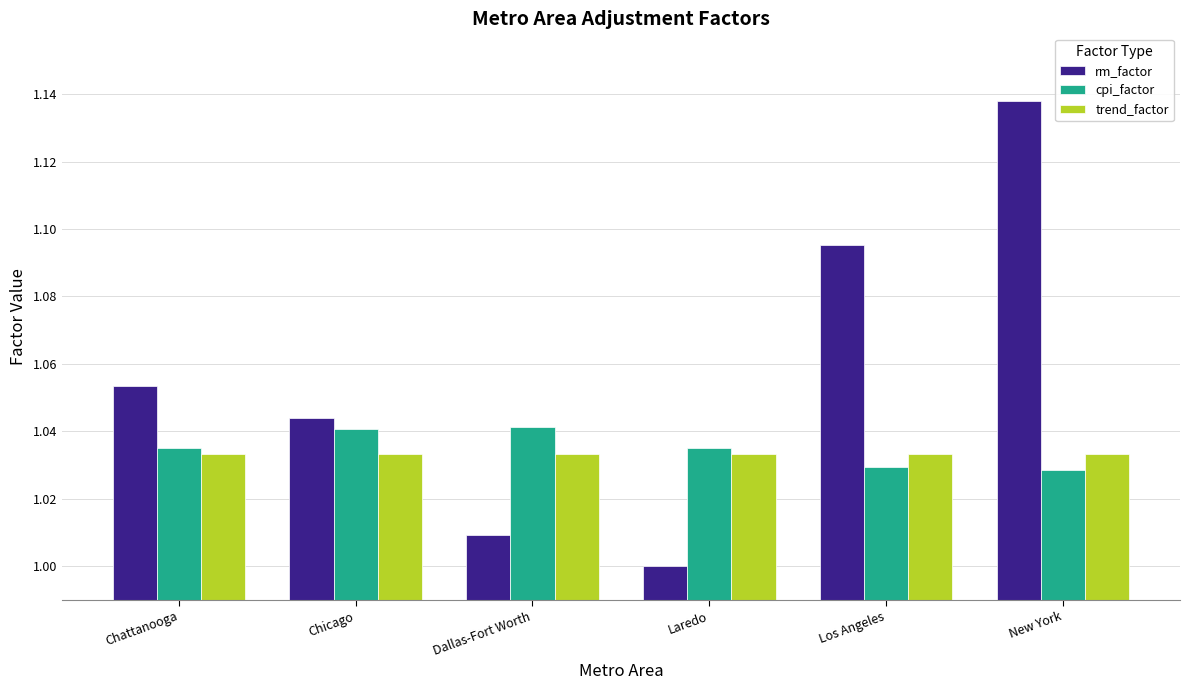

Are the bars horizontal?

No